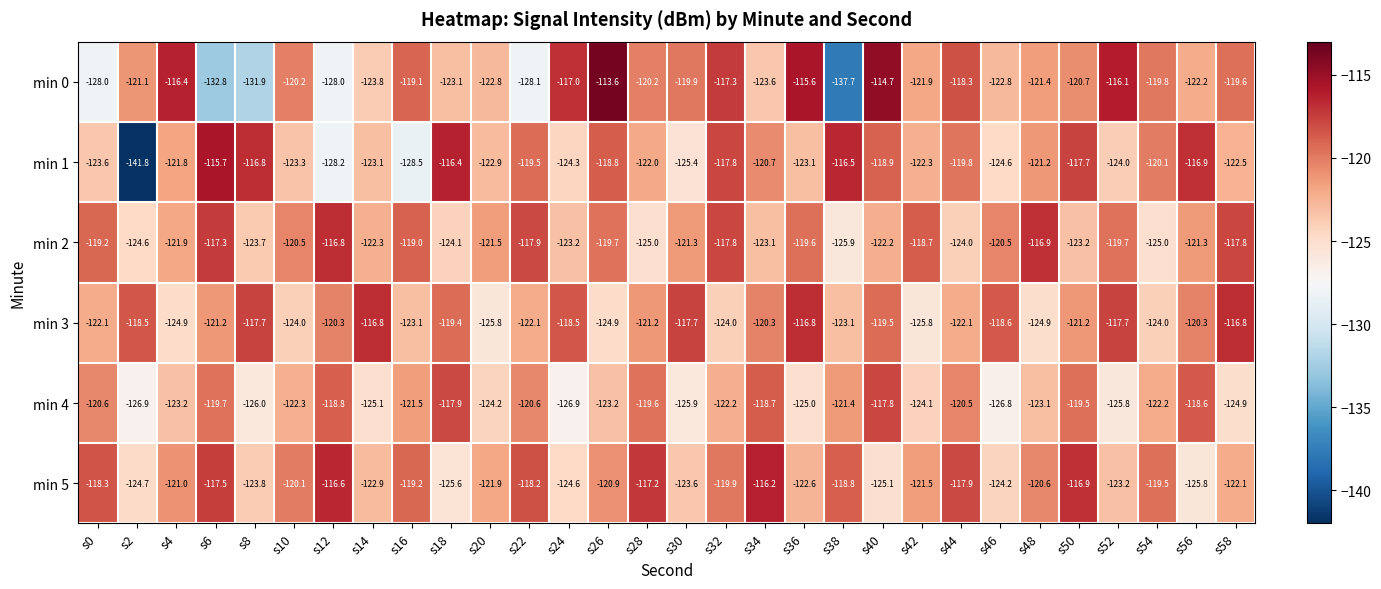

Is it true that min 3 equals -118.5 at s2?

True